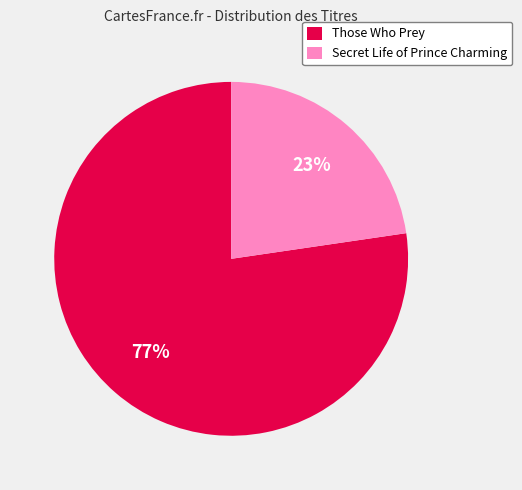

Count the number of slices in the pie.

2